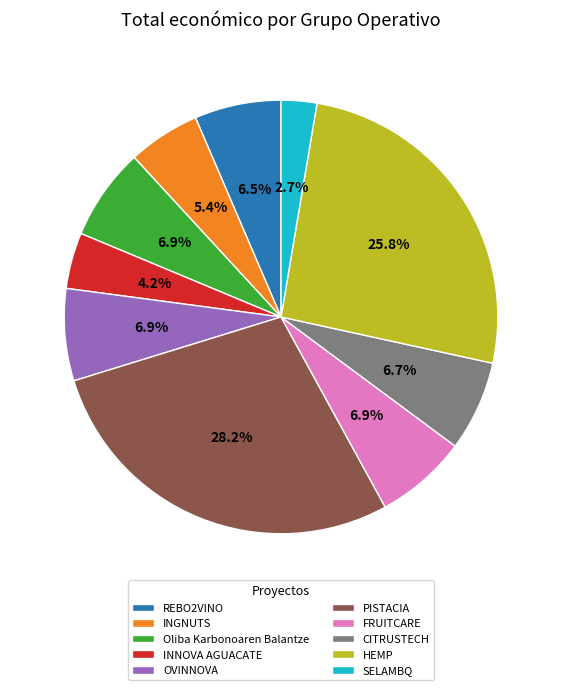

The PISTACIA slice represents 19% of the pie. True or false?

False